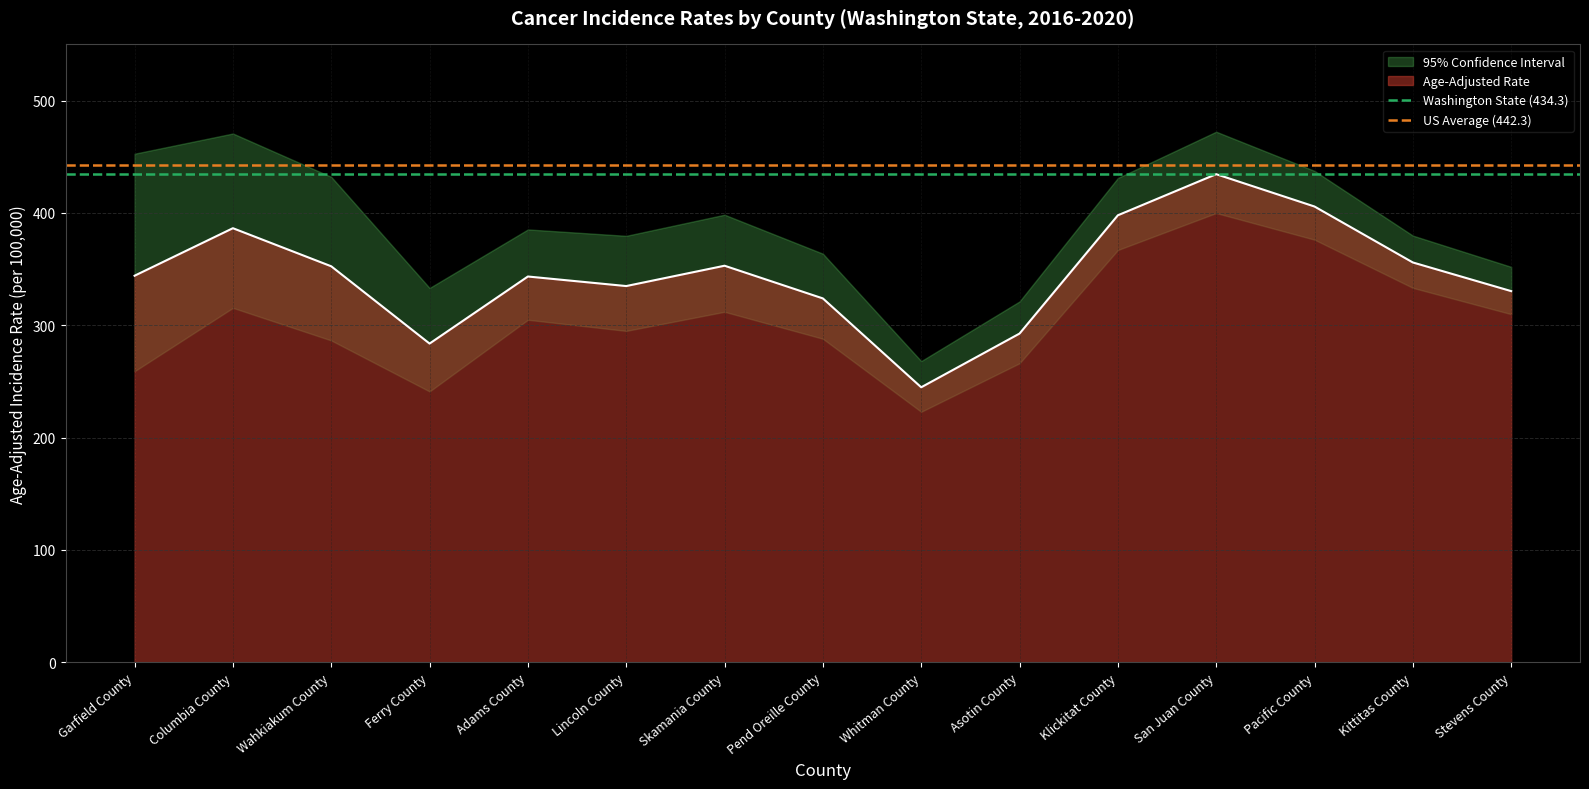

True or false: Age-Adjusted Rate has a value of 434.5 at San Juan County.

True